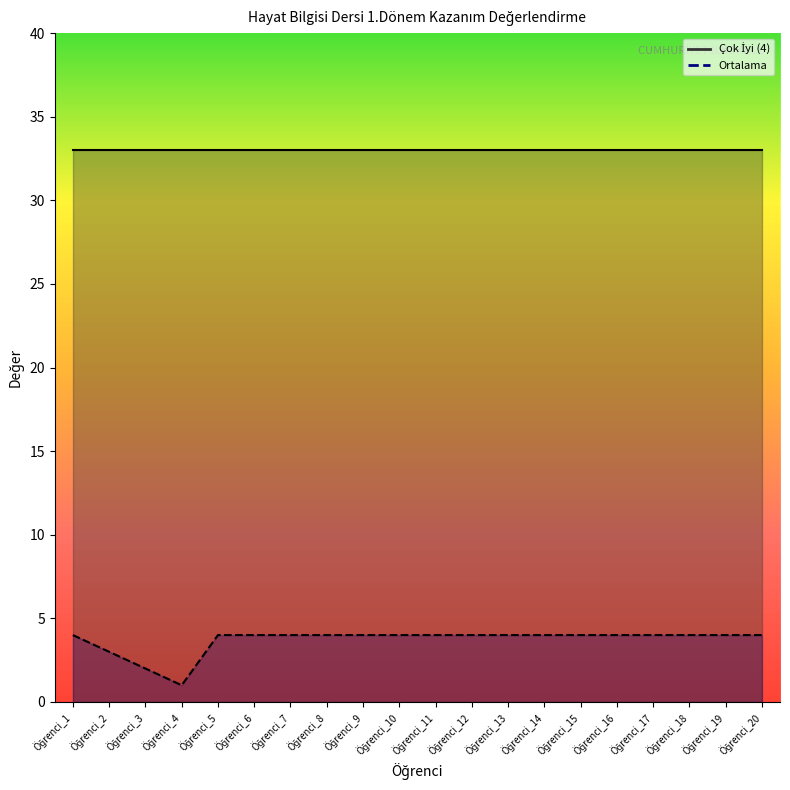

How many categories are shown in the chart?

20